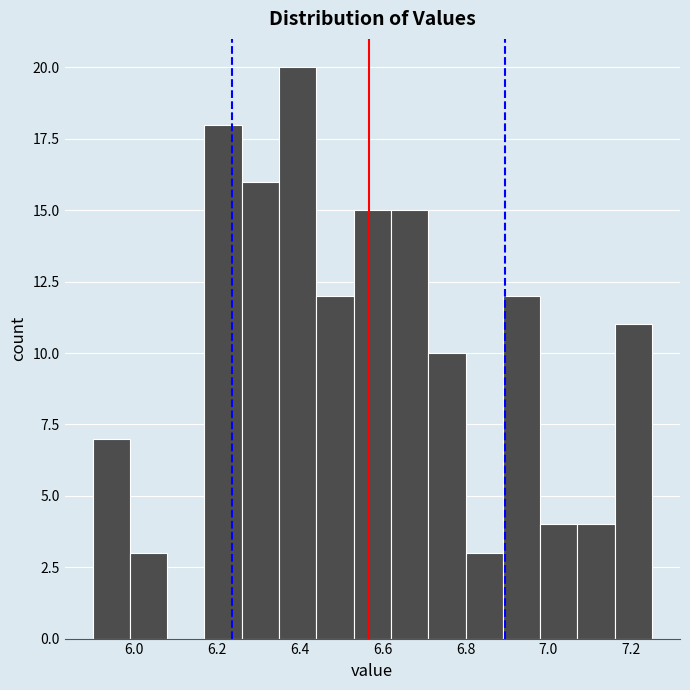

What is the height of the bar covering 6.26 to 6.35 on the x-axis? Neither the bar edges nor the heights are printed on the chart, so give them approximately, as read against the axes.

16